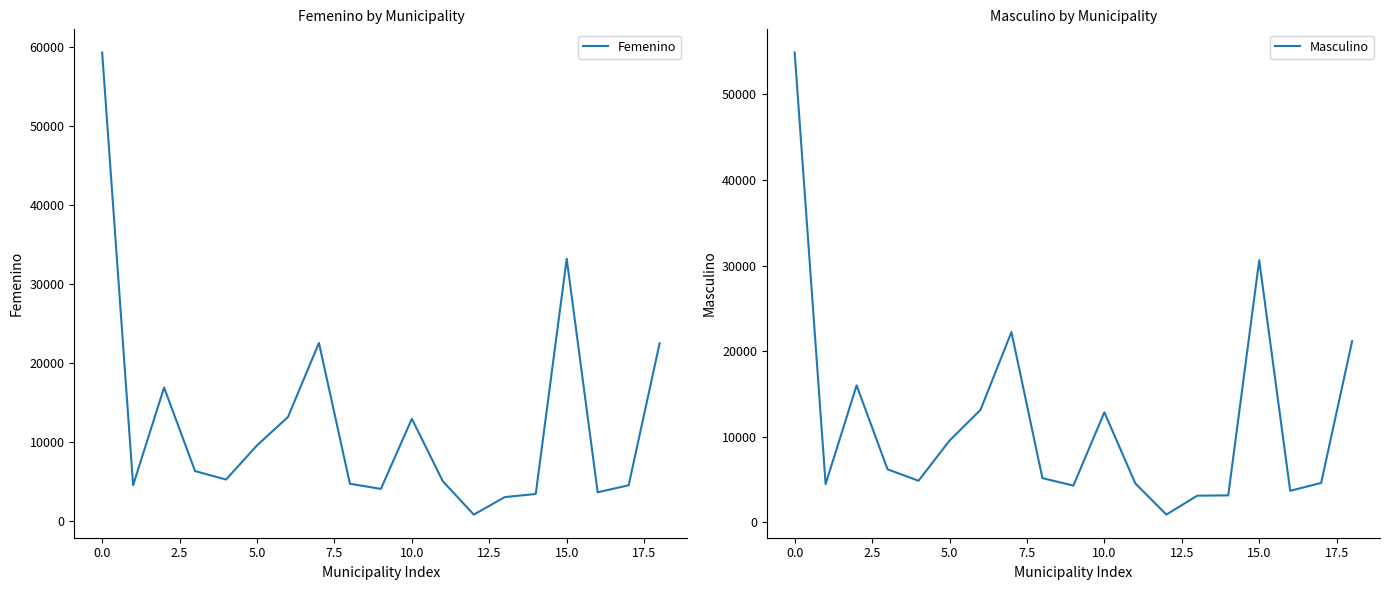

What is the maximum value for Femenino?

59253